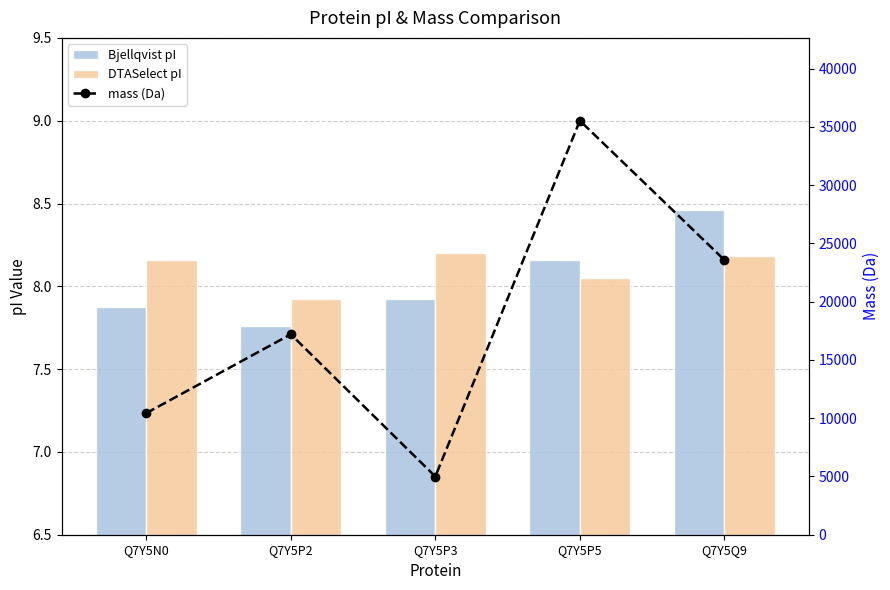

At how many categories does at least one series exceed 2638?

5